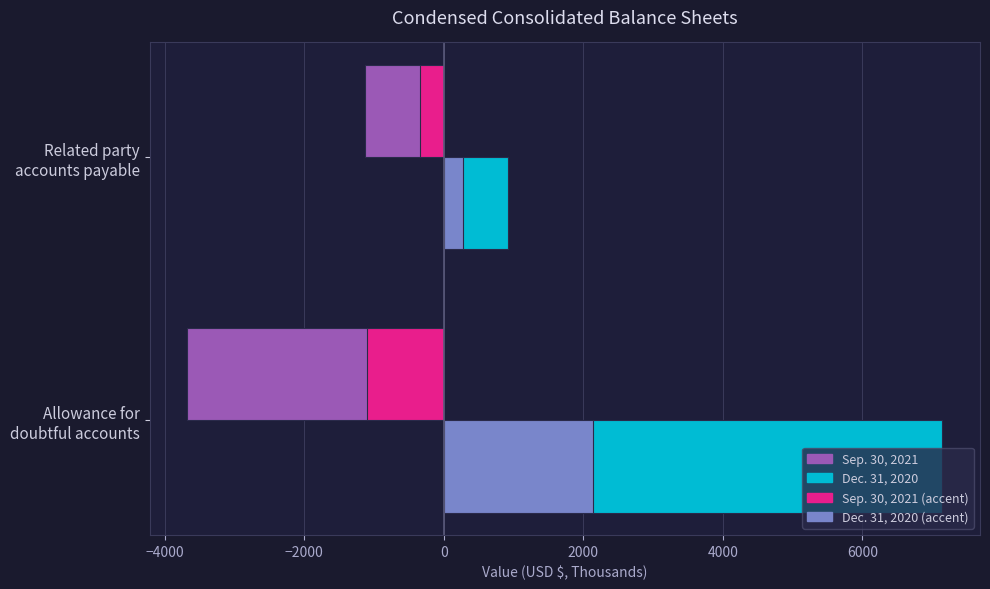

Which series has the largest total across all categories?

Dec. 31, 2020